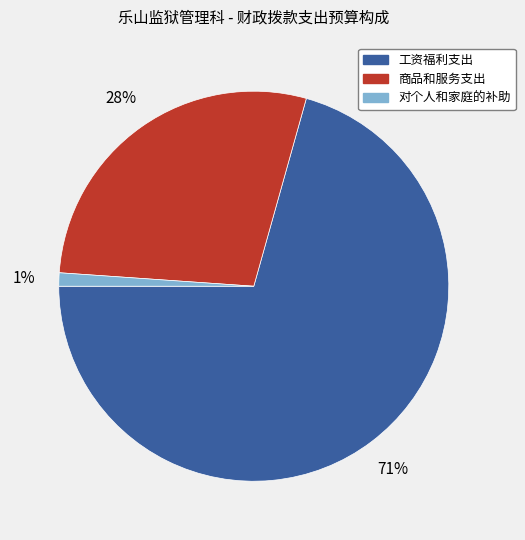

Do 对个人和家庭的补助 and 商品和服务支出 together represent more than half of the pie?

No